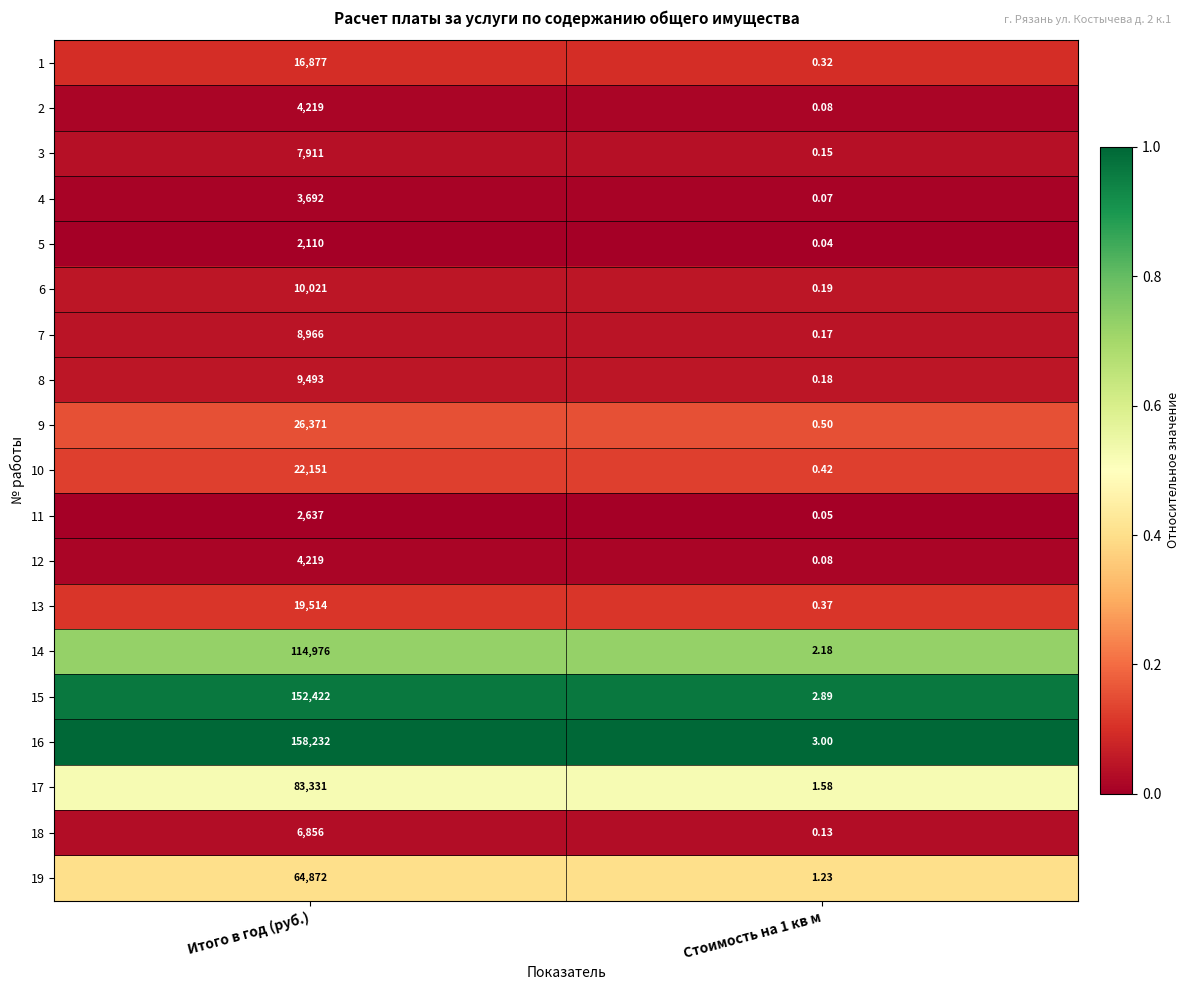

At which category is the sum across all series the highest?

Итого в год (руб.)